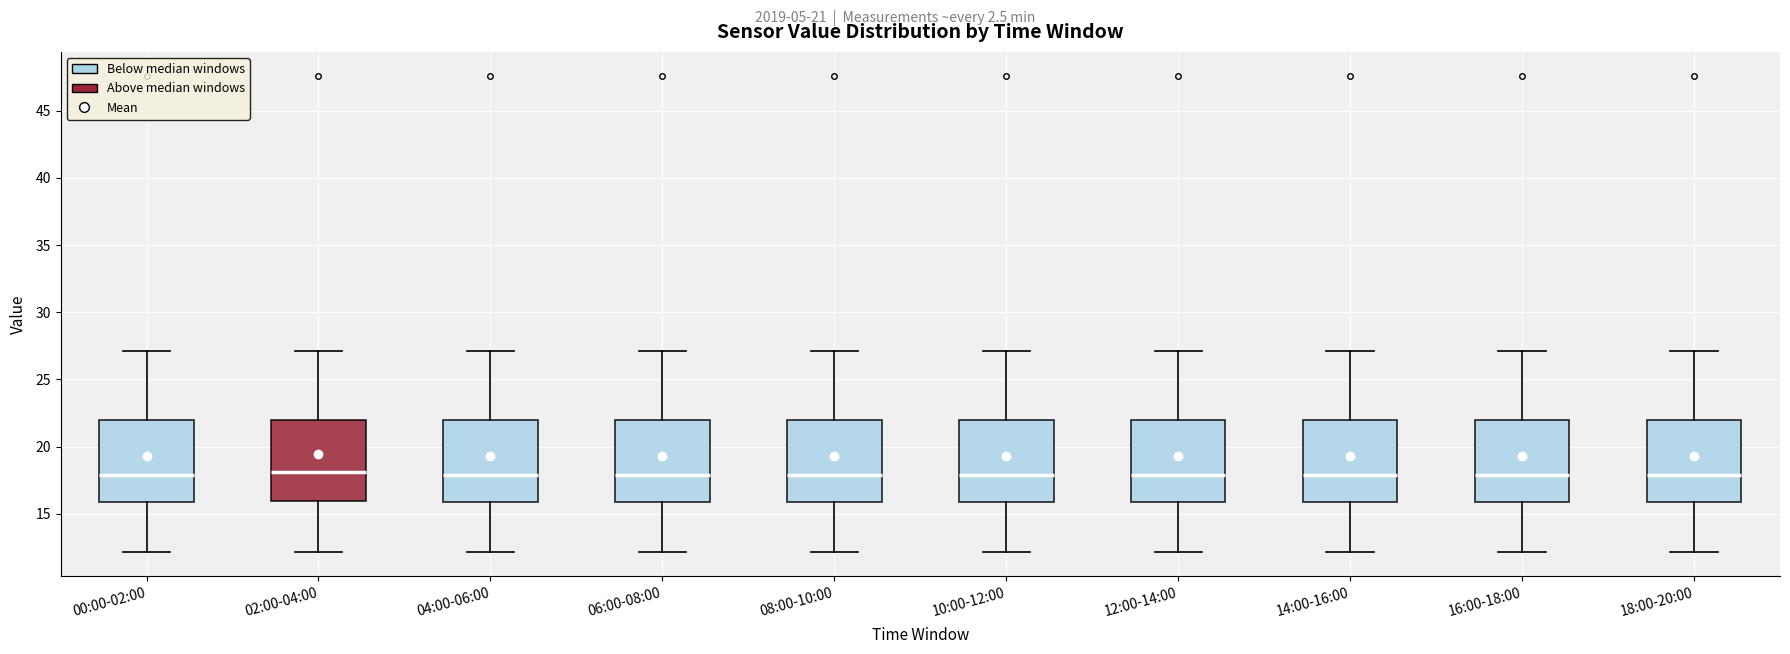

Reading left to right, read every box against the y-axis: the position of its median line, the range the box covers, and the ends of its whiskers. The values are not printed on the chart, so give them approximately, as read against the axis.

00:00-02:00: median 18, box 16 to 22, whiskers 12 to 27
02:00-04:00: median 18, box 16 to 22, whiskers 12 to 27
04:00-06:00: median 18, box 16 to 22, whiskers 12 to 27
06:00-08:00: median 18, box 16 to 22, whiskers 12 to 27
08:00-10:00: median 18, box 16 to 22, whiskers 12 to 27
10:00-12:00: median 18, box 16 to 22, whiskers 12 to 27
12:00-14:00: median 18, box 16 to 22, whiskers 12 to 27
14:00-16:00: median 18, box 16 to 22, whiskers 12 to 27
16:00-18:00: median 18, box 16 to 22, whiskers 12 to 27
18:00-20:00: median 18, box 16 to 22, whiskers 12 to 27